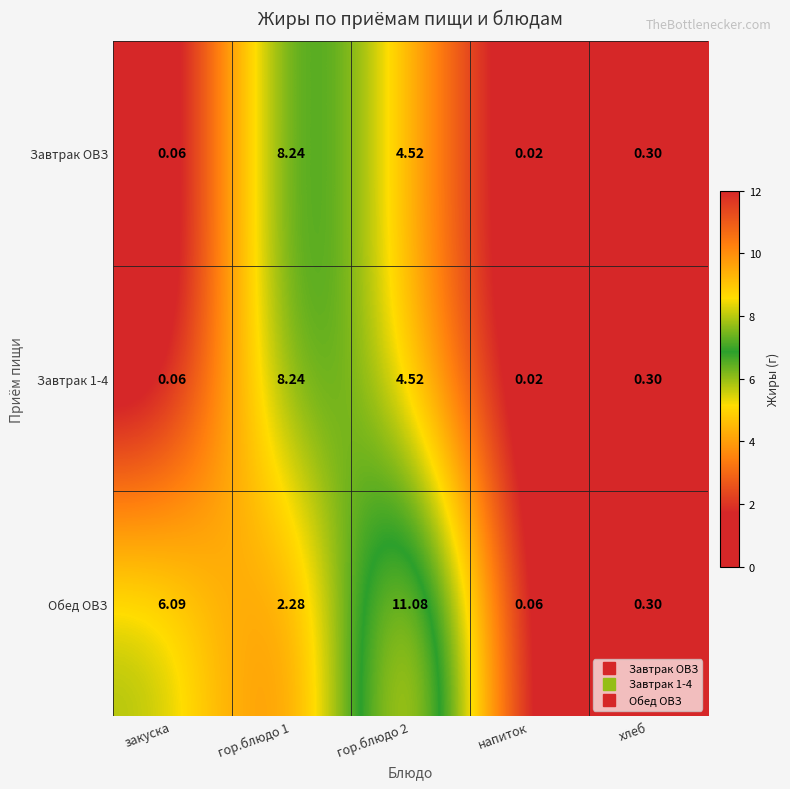

Is the value of Завтрак 1-4 at хлеб greater than the value of Завтрак ОВЗ at закуска?

Yes